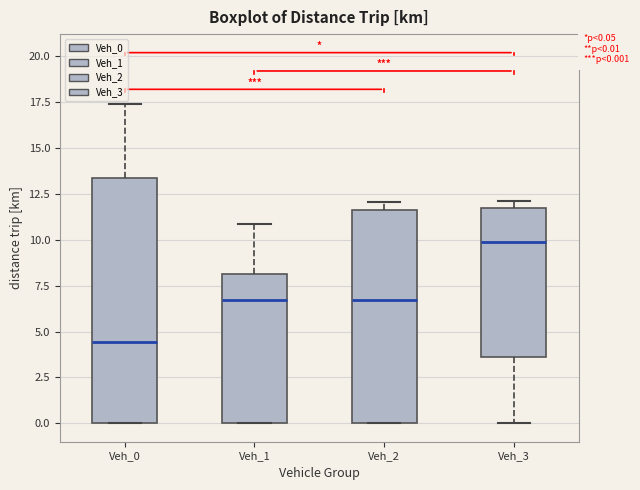

Which box has the highest median line?

Veh_3